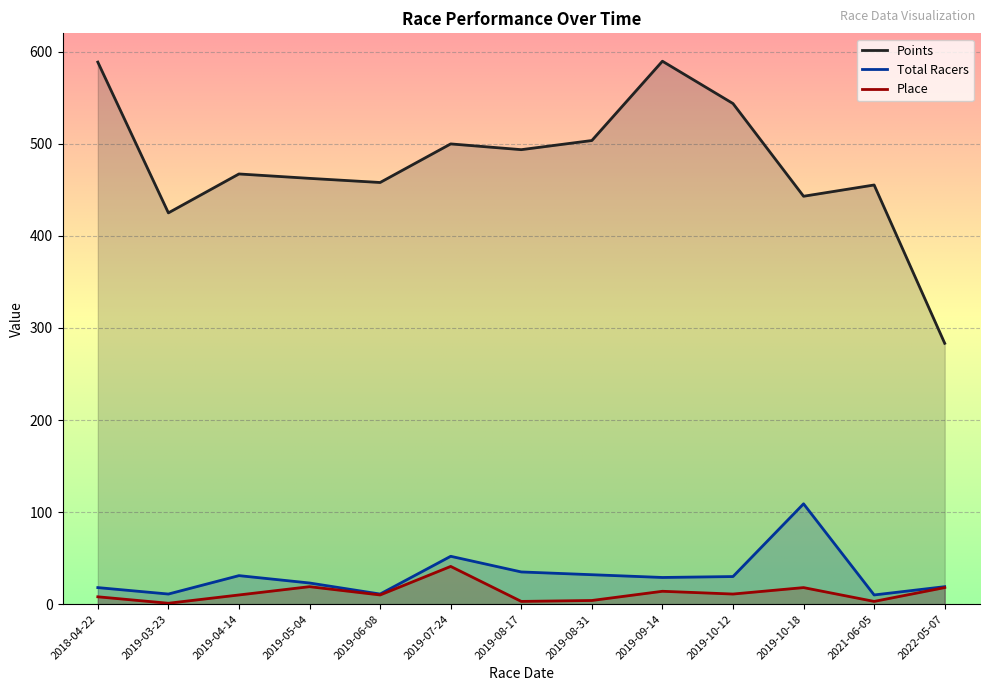

What are all the series names shown in the legend?

Points, Total Racers, Place